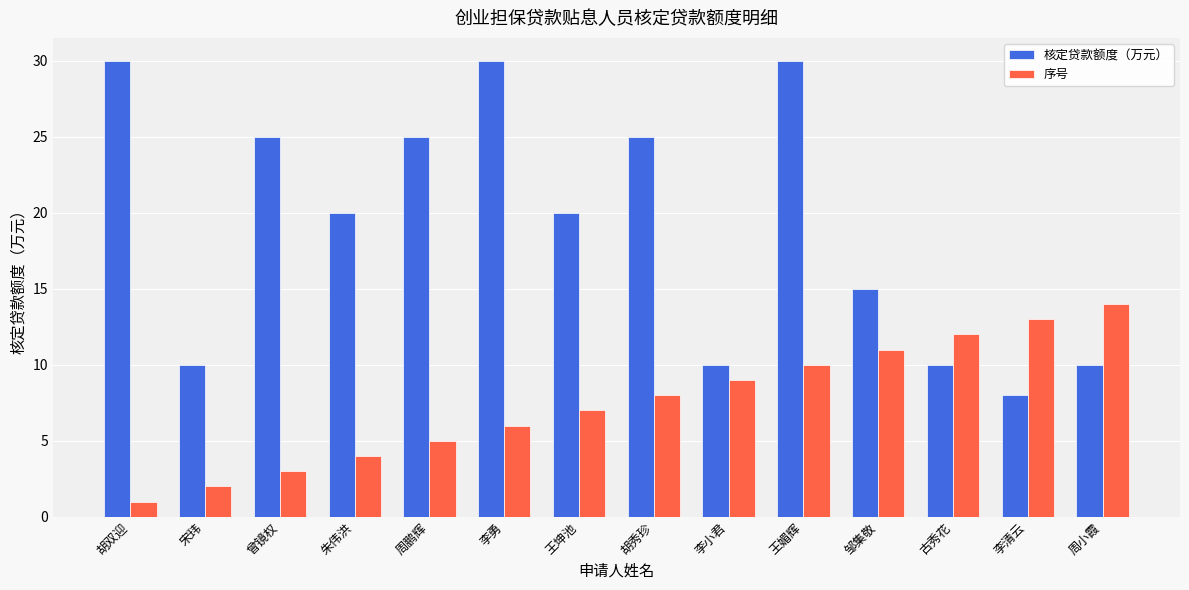

How many bars are there in each group?

2